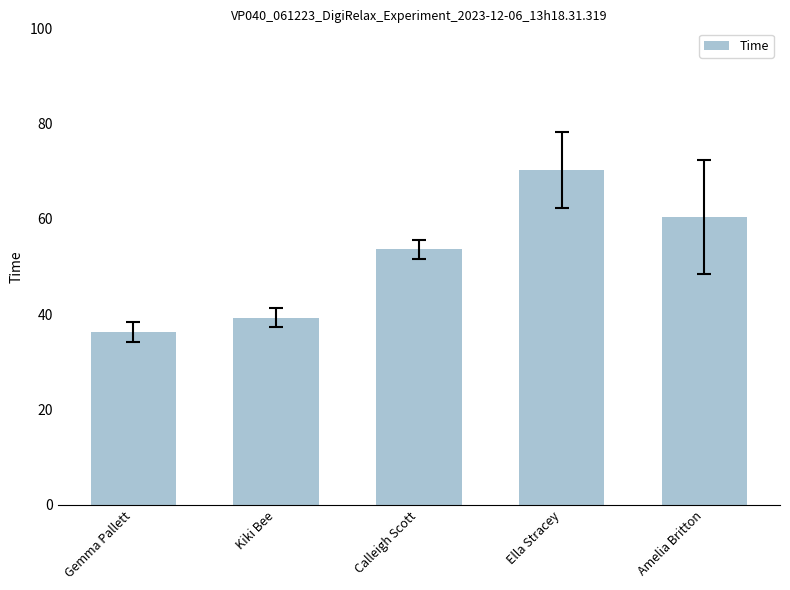

What position from the left is Kiki Bee?

2